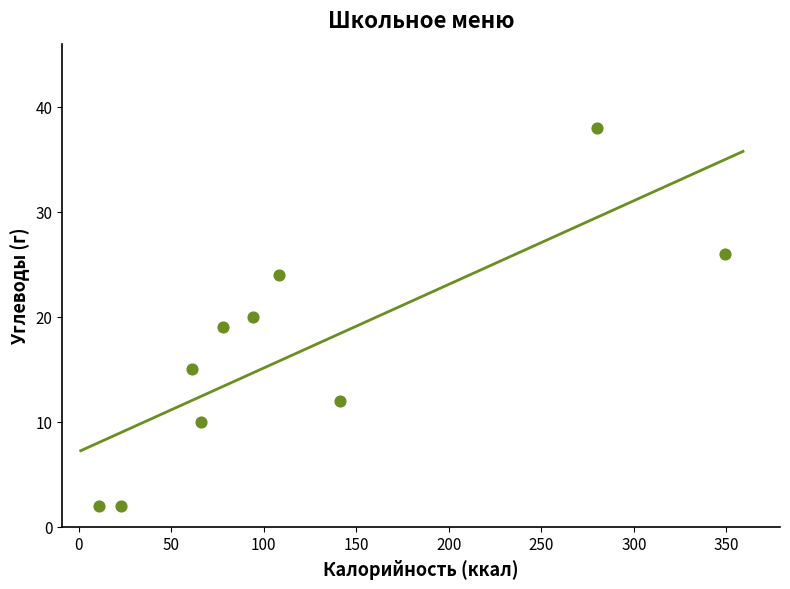

What is the range of Y values (max minus min)?

36